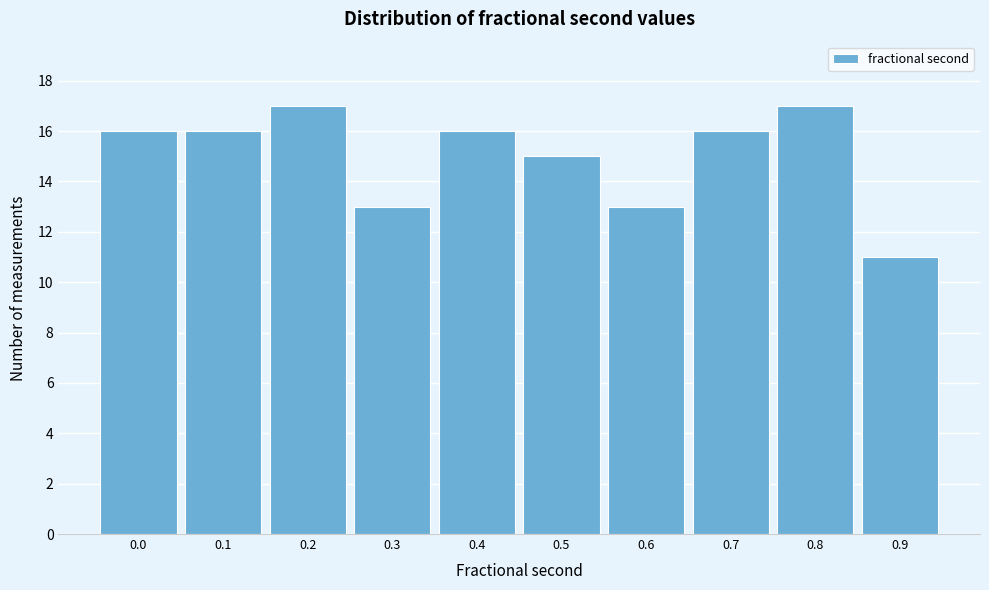

Reading left to right, what are all the values shown in this chart?

0.0=16	0.1=16	0.2=17	0.3=13	0.4=16	0.5=15	0.6=13	0.7=16	0.8=17	0.9=11